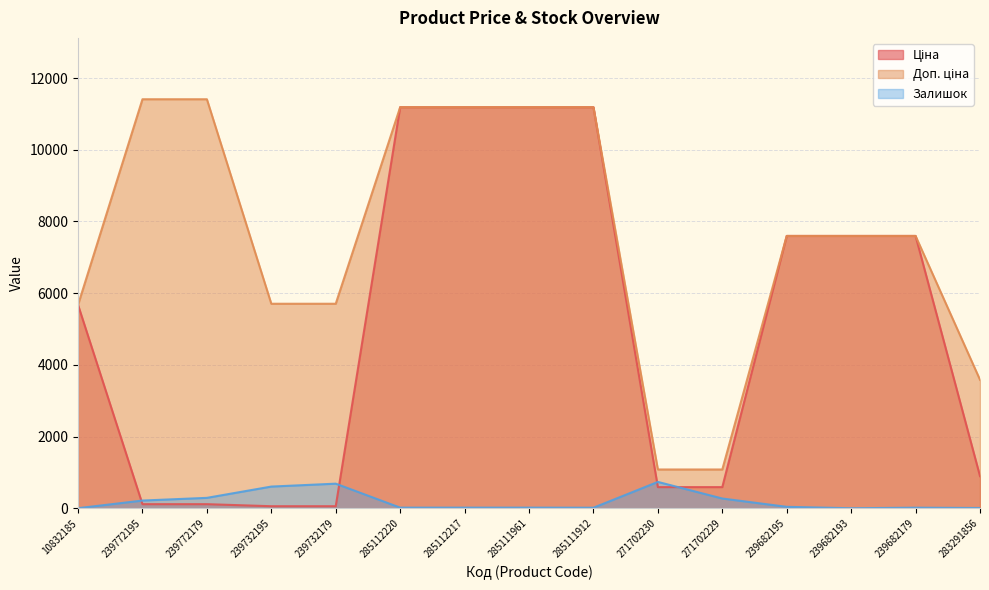

Reading right to left, extract all data points from this chart.

Ціна: 283291856=895.9	239682179=7596.5	239682193=7596.5	239682195=7596.5	271702229=589.9	271702230=589.9	285111912=11188.2	285111961=11188.2	285112217=11188.2	285112220=11188.2	239732179=57.0	239732195=57.0	239772179=114.1	239772195=114.1	10832185=5673.8
Доп. ціна: 283291856=3583.6	239682179=7596.5	239682193=7596.5	239682195=7596.5	271702229=1081.7	271702230=1081.7	285111912=11188.2	285111961=11188.2	285112217=11188.2	285112220=11188.2	239732179=5705.0	239732195=5705.0	239772179=11410.0	239772195=11410.0	10832185=5673.8
Залишок: 283291856=7.0	239682179=16.0	239682193=0.0	239682195=40.0	271702229=272.0	271702230=735.0	285111912=15.0	285111961=17.0	285112217=17.0	285112220=17.0	239732179=686.0	239732195=605.0	239772179=290.0	239772195=215.0	10832185=2.0